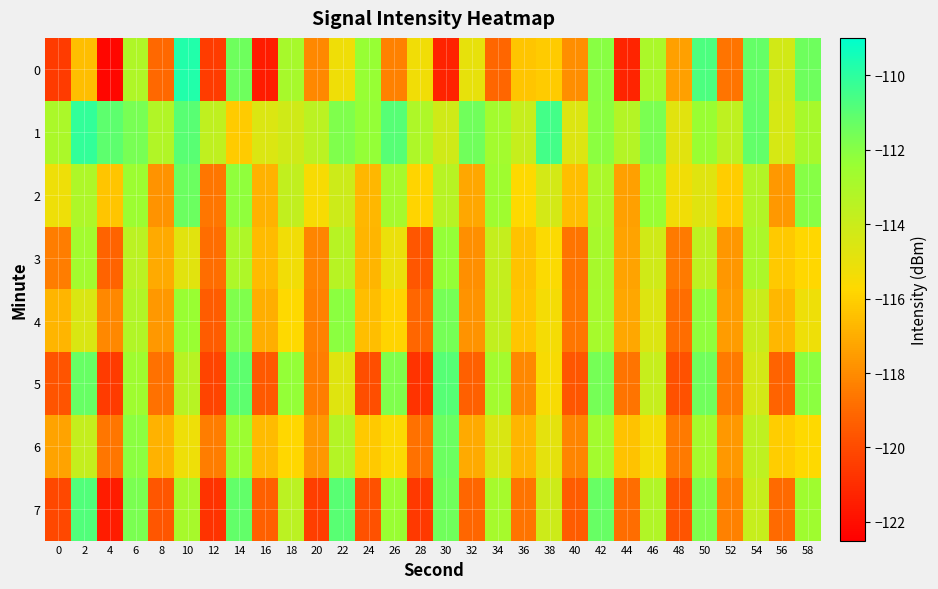

Which category has the highest value across all series?

10